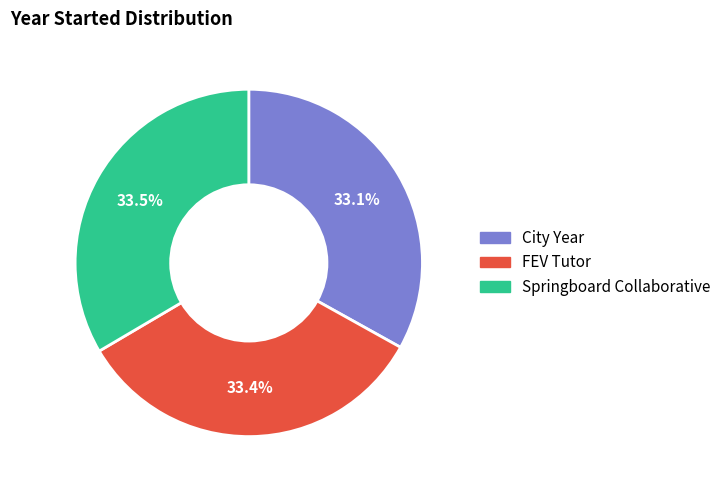

What portion of the pie excludes Springboard Collaborative?

66.5%